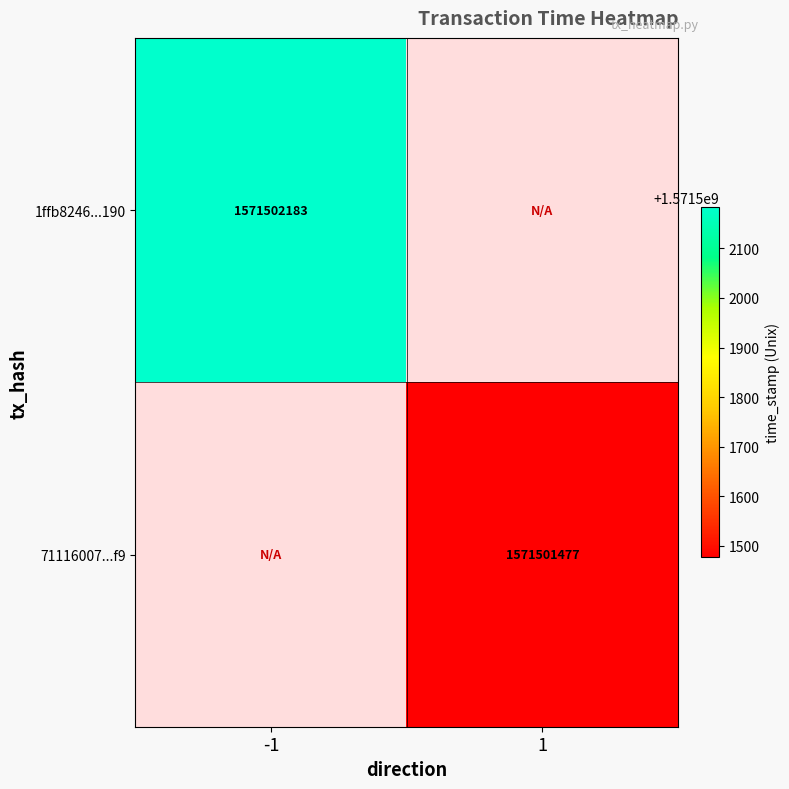

Reading left to right, extract all data points from this chart.

1ffb824657e0d5a579e6e98063a7bfc1793c190: direction_-1=1571502183	direction_1=0
711160071555d6f56dde02d92d68c544d3be9f9: direction_-1=0	direction_1=1571501477